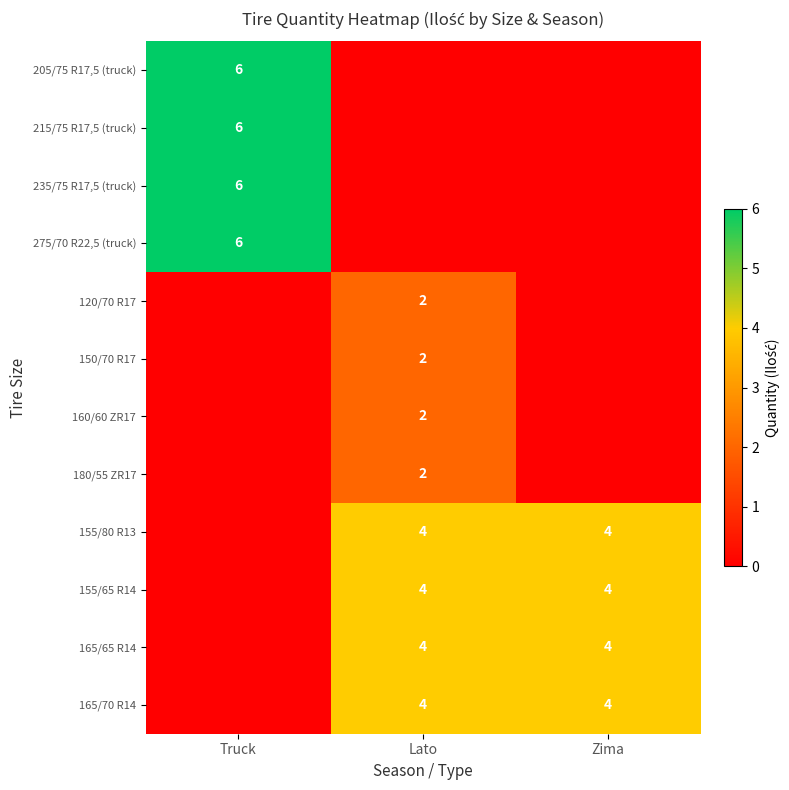

The 160/60 ZR17 series shows 3 at Lato. True or false?

False